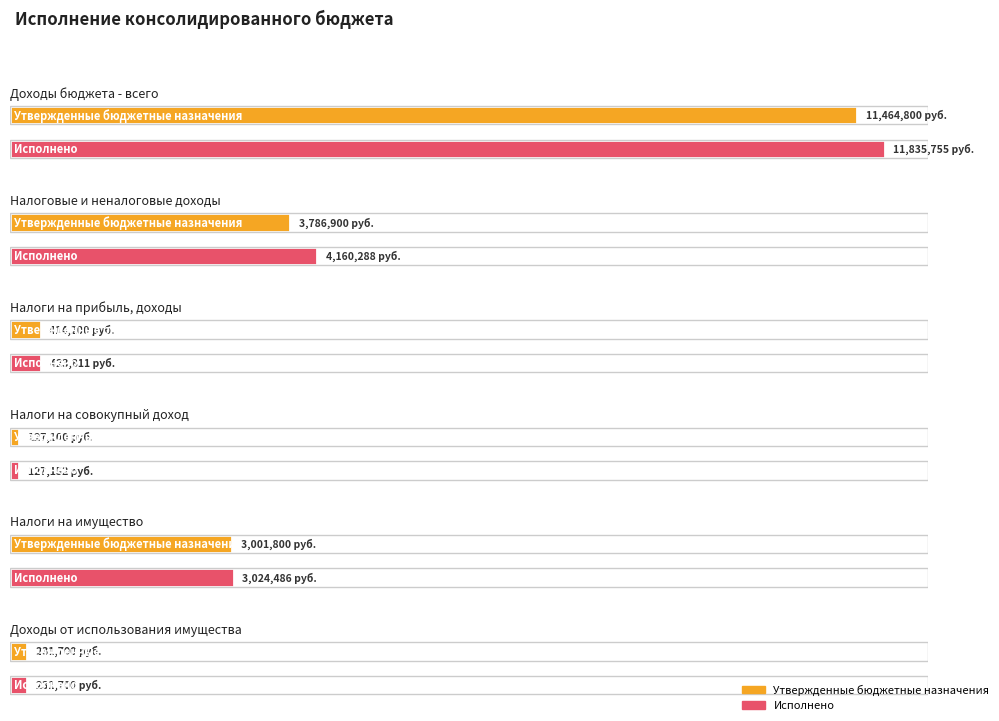

How many data points does each series have?

6